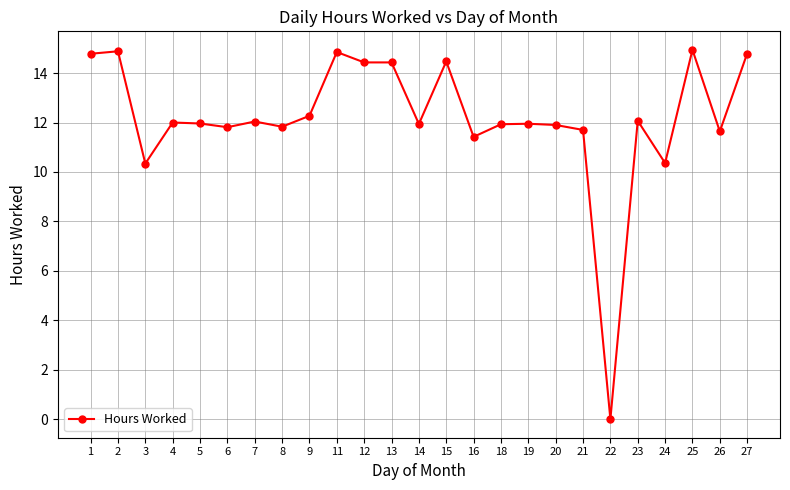

What is the change in value from 5 to 25?

+3.0